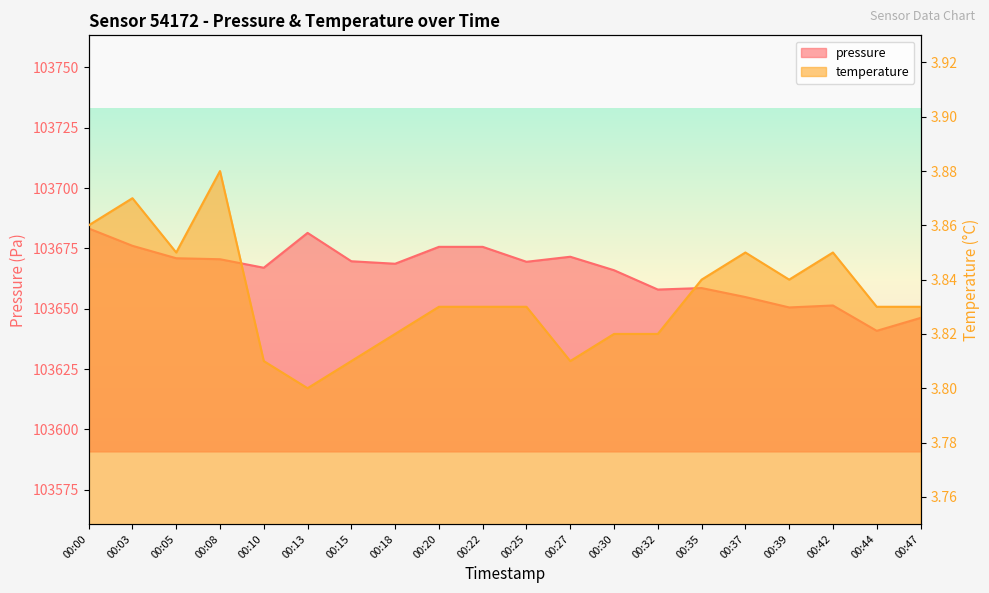

What is the minimum value shown in the chart?

3.8